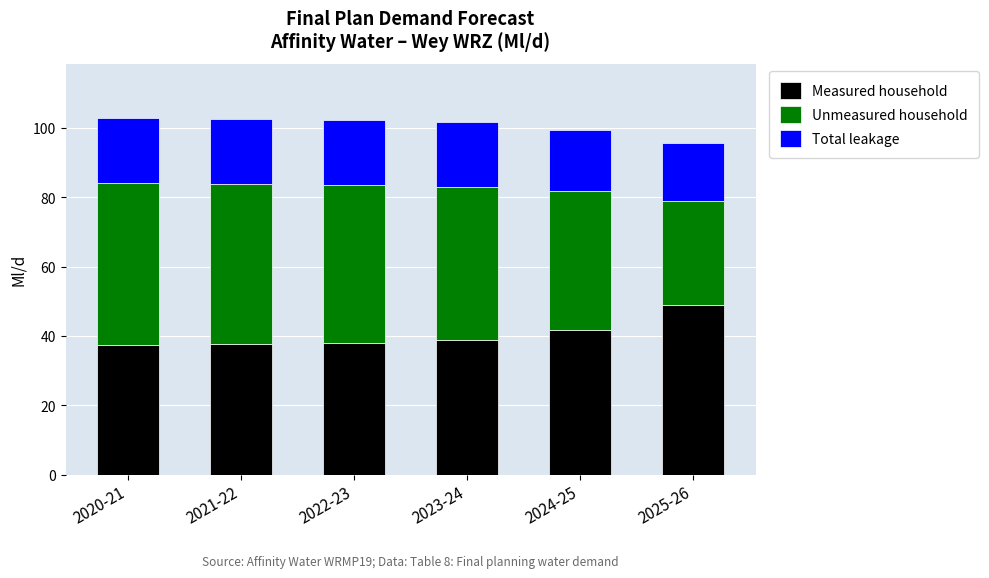

What is the difference between the Measured household values at 2023-24 and 2024-25?

2.9